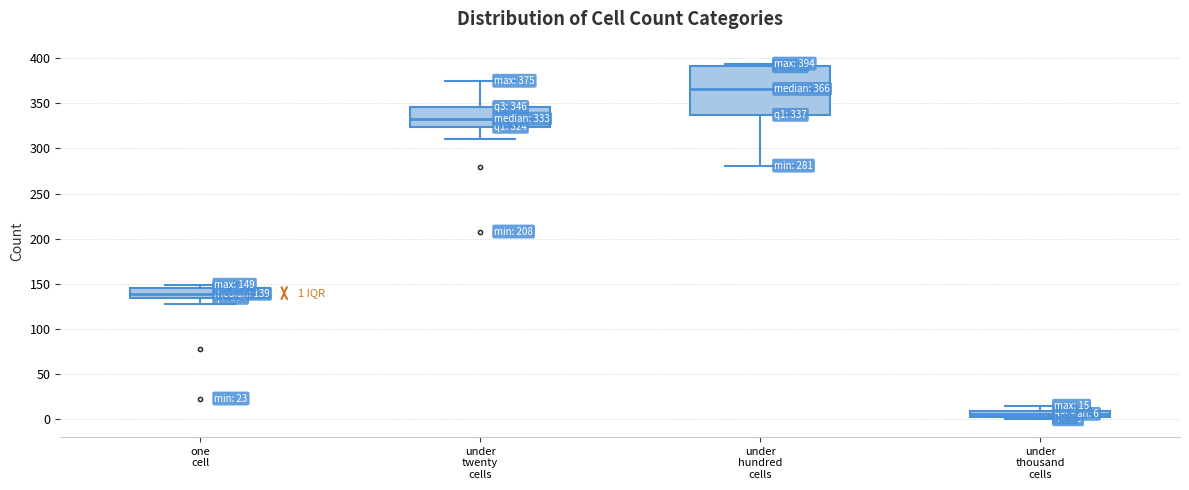

Which box is the tallest, from its lower edge to its upper edge?

under hundred cells